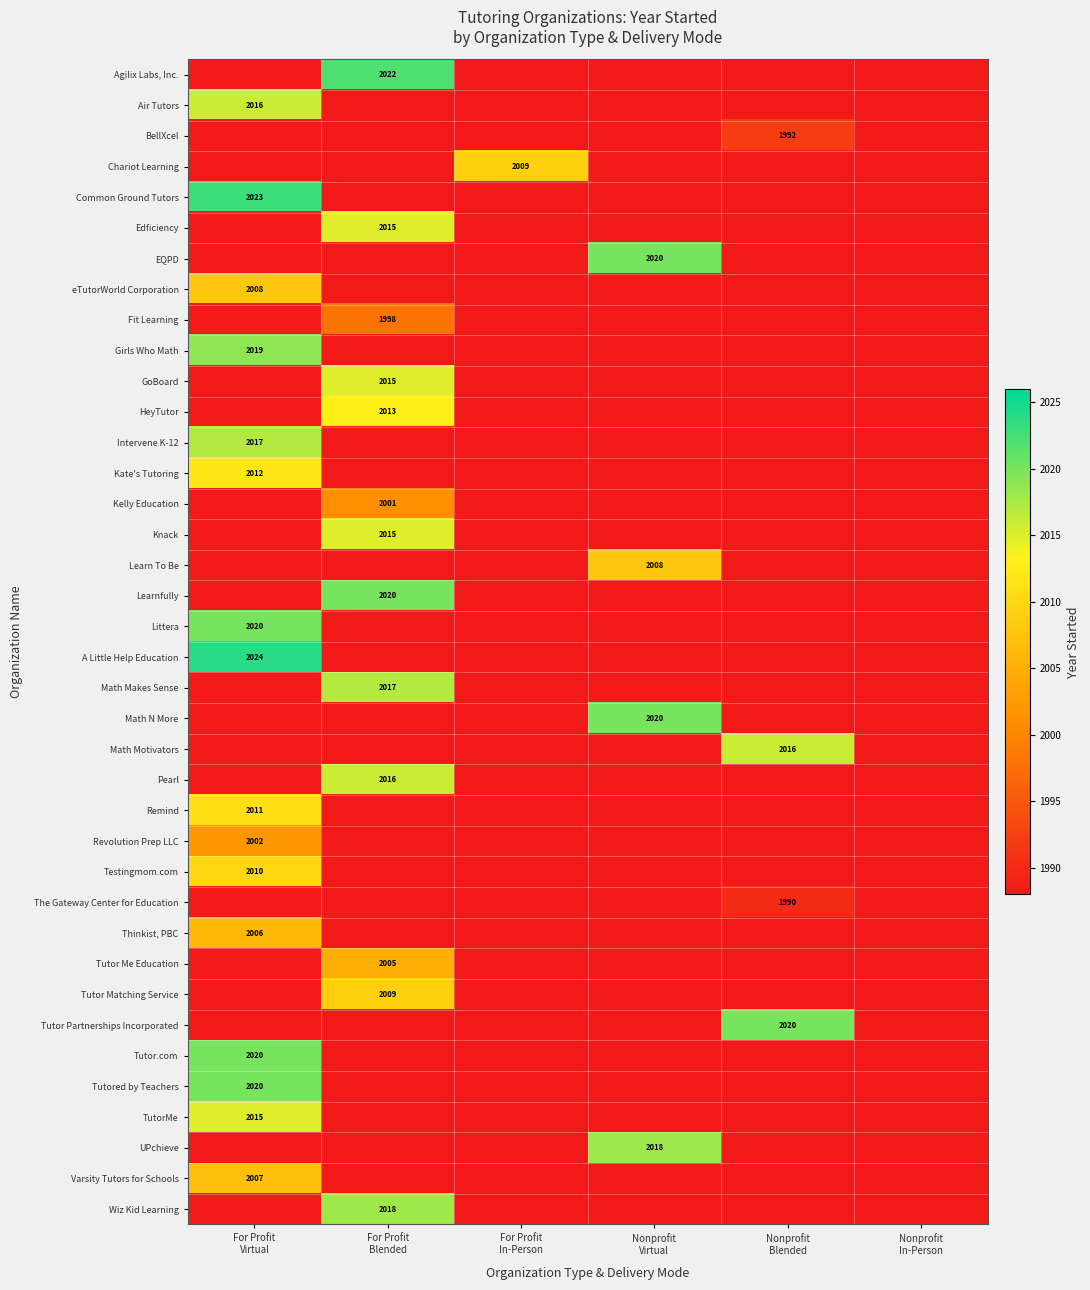

What is the total value across all series at Nonprofit
Blended?

75508